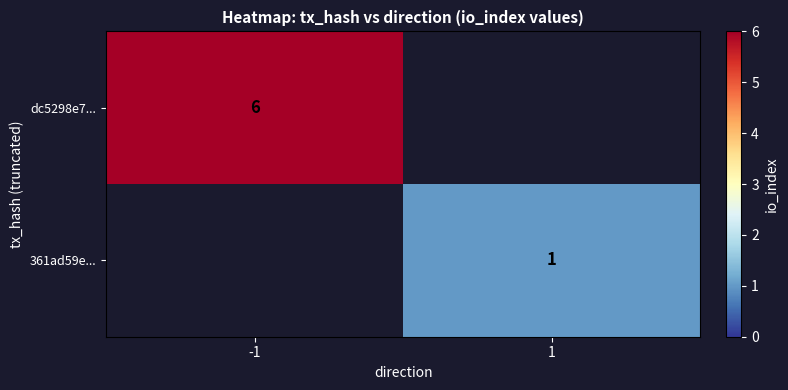

Is it true that 361ad59e... equals 2 at 1?

False